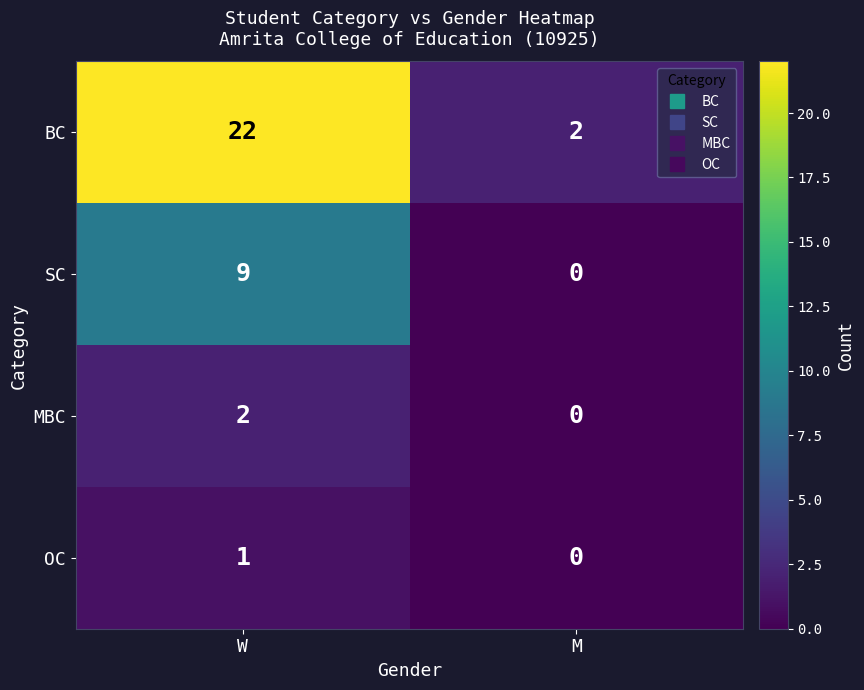

Count the number of data series in this chart.

4